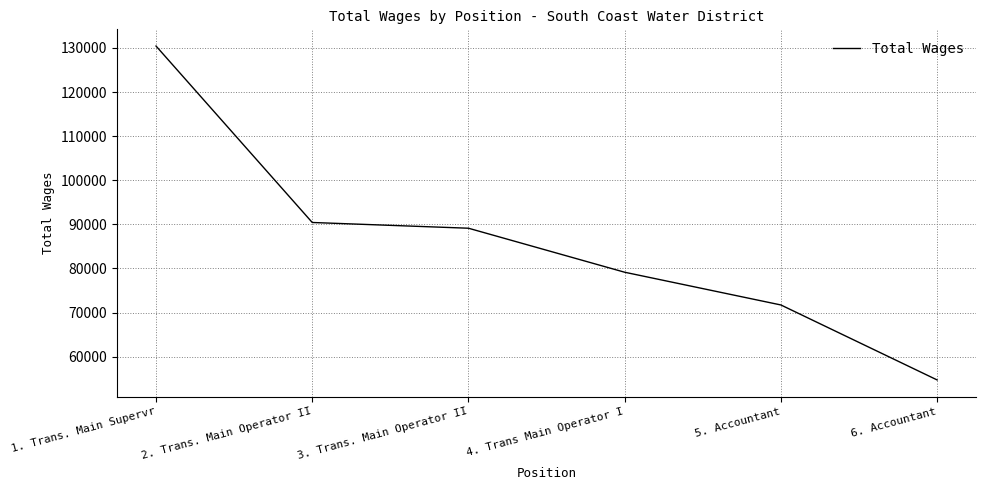

What is the difference between the values at 4. Trans Main Operator I and 2. Trans. Main Operator II?

11285